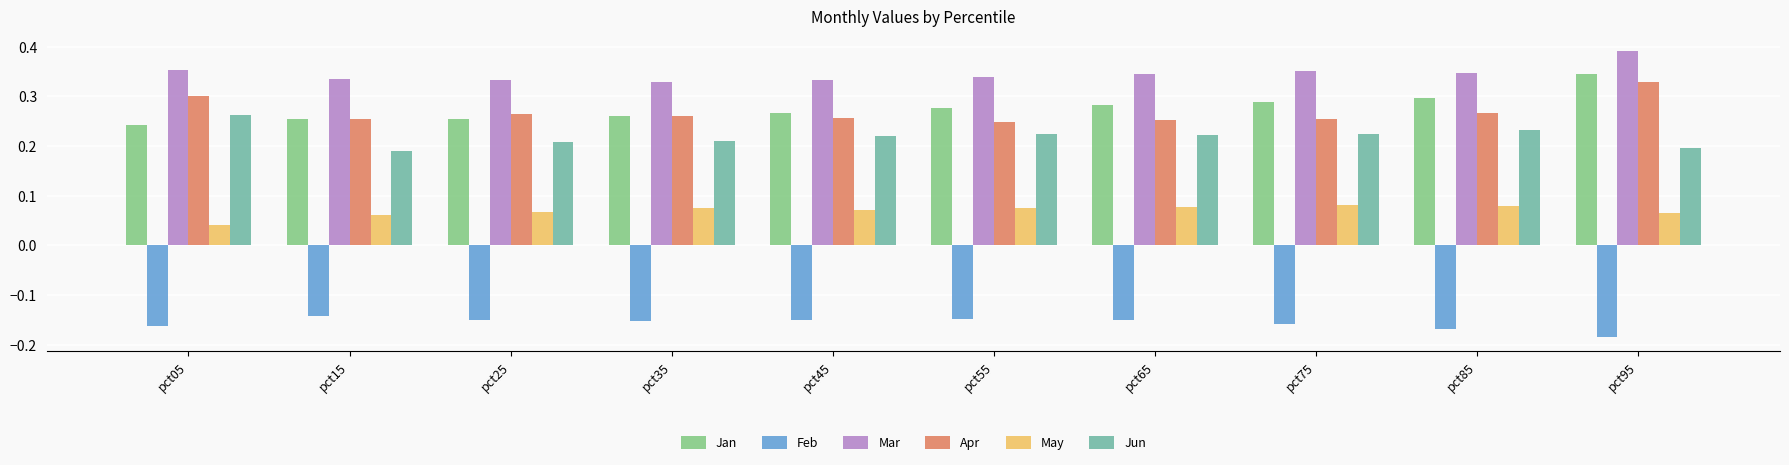

What are all the series names shown in the legend?

Jan, Feb, Mar, Apr, May, Jun